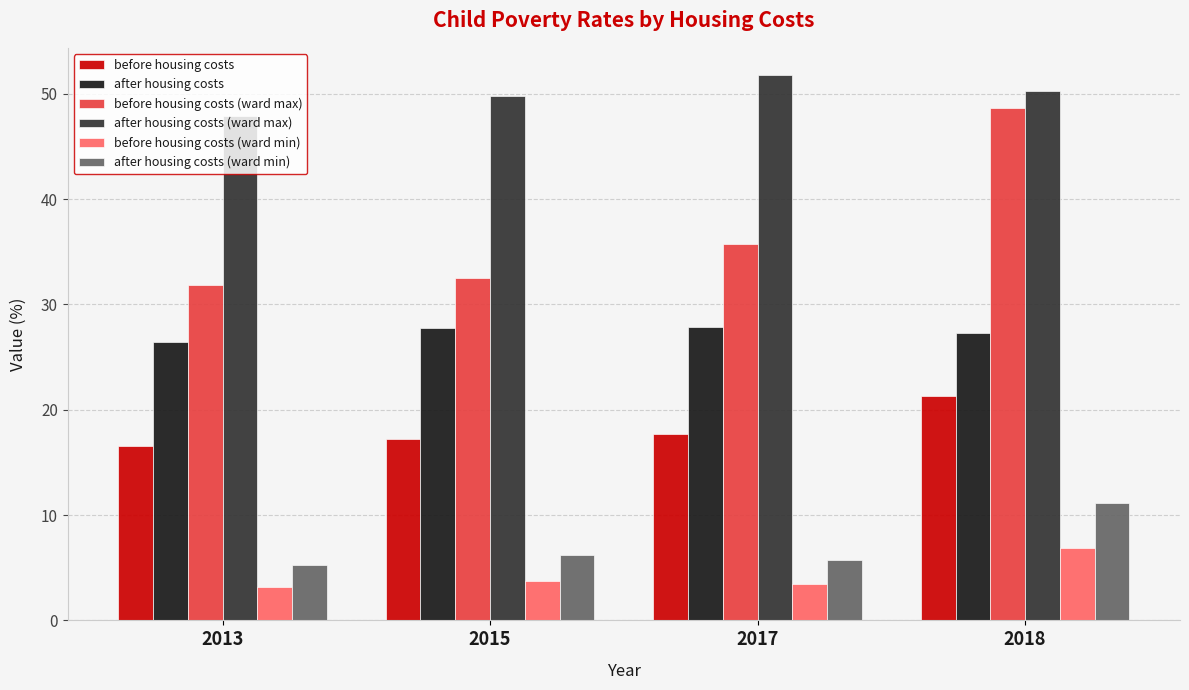

True or false: before housing costs has a value of 17.2 at 2015.

True